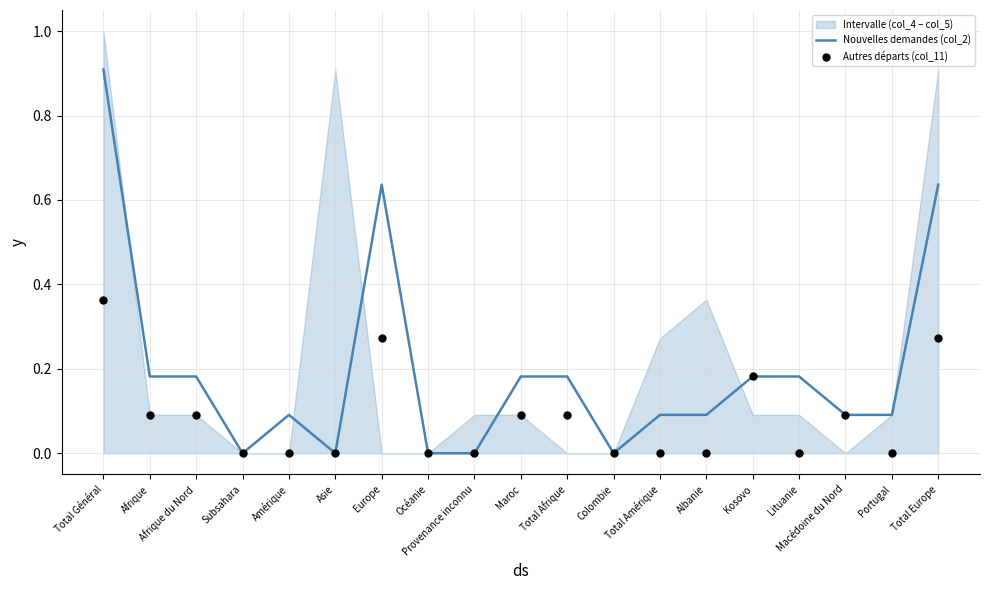

At how many categories does at least one series exceed 0?

14